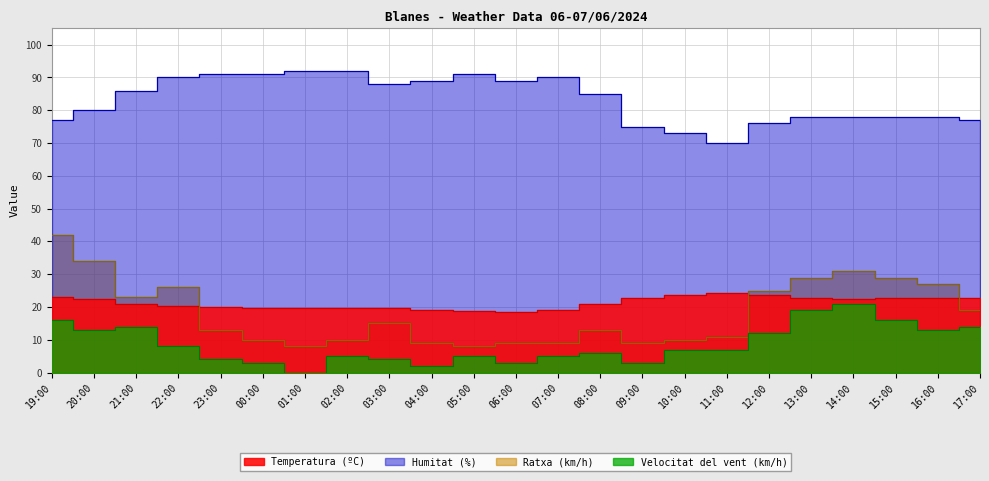

What is the spread (max minus min) of values at 07:00?

85.0